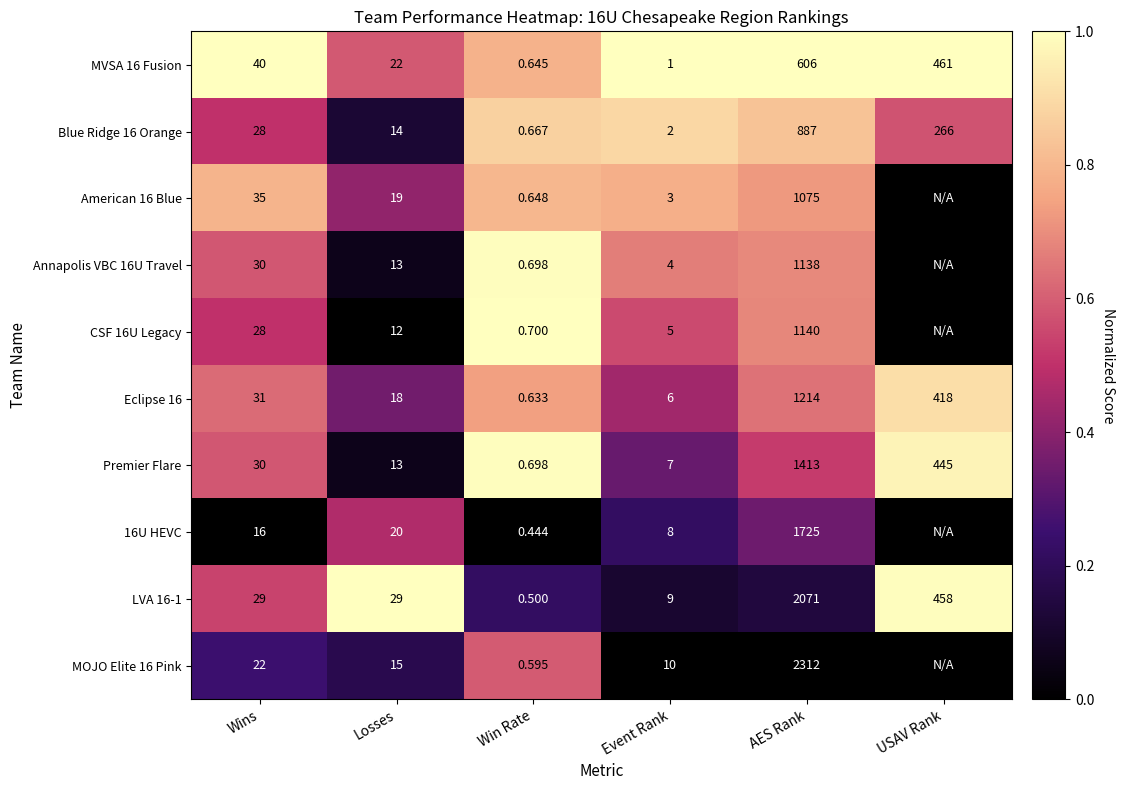

At which label does LVA 16-1 reach its peak?

AES Rank